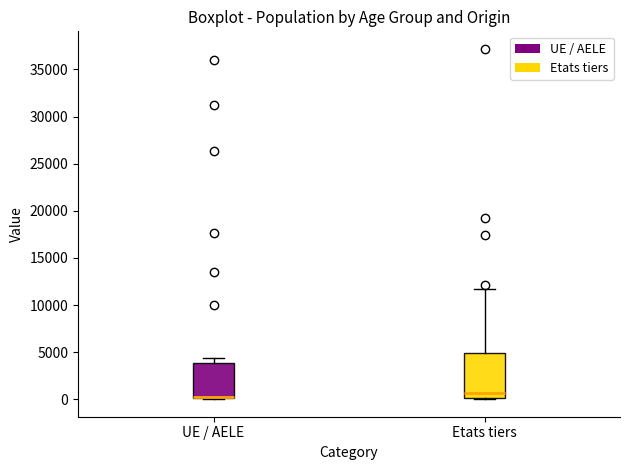

Reading left to right, read every box against the y-axis: the position of its median line, the range the box covers, and the ends of its whiskers. The values are not printed on the chart, so give them approximately, as read against the axis.

UE / AELE: median 0 (drawn on the box's lower edge), box 0 to 4000, whiskers 0 to 4500
Etats tiers: median 500, box 0 to 5000, whiskers 0 to 11500